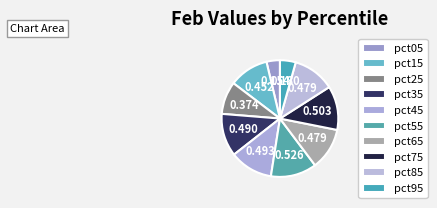

How many segments does this pie chart have?

10